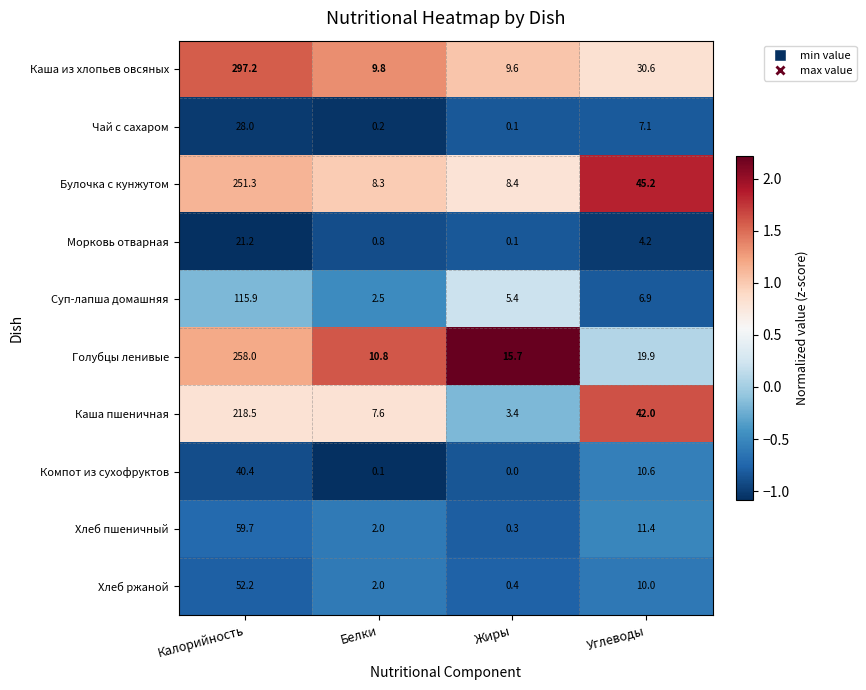

Which series has the widest spread of values?

Каша из хлопьев овсяных